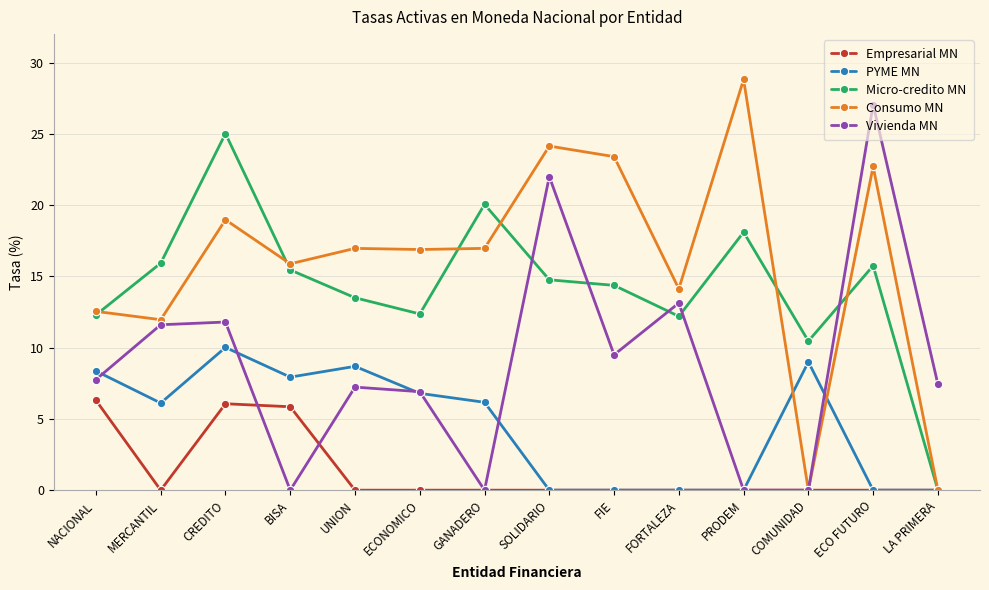

What is the label of the 14th point from the left?

LA PRIMERA